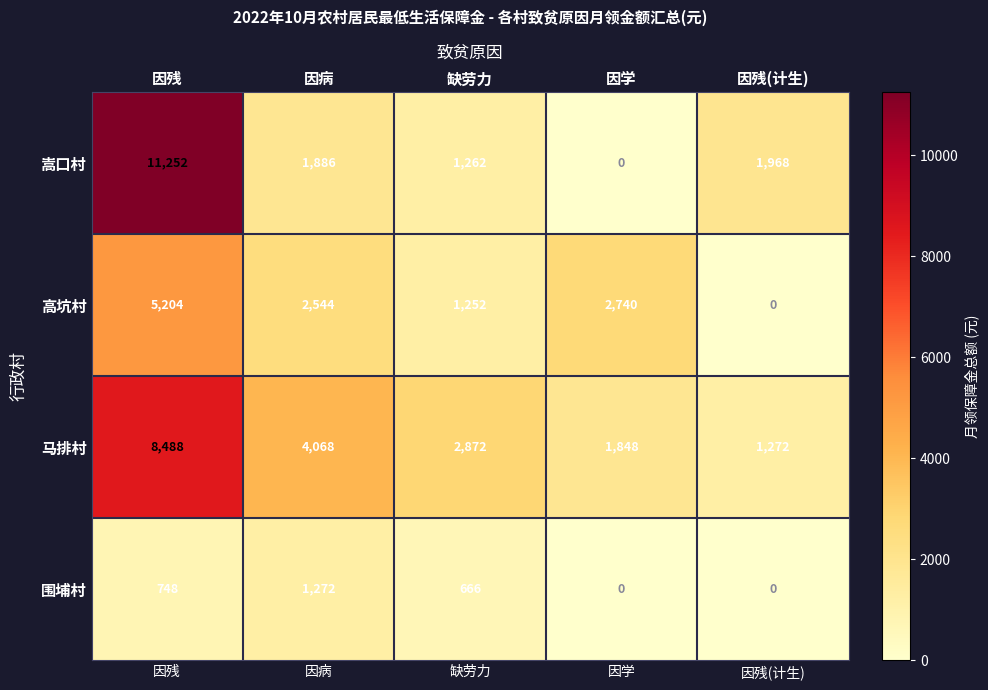

List the labels in order of 嵩口村 value, smallest first.

因学, 缺劳力, 因病, 因残(计生), 因残